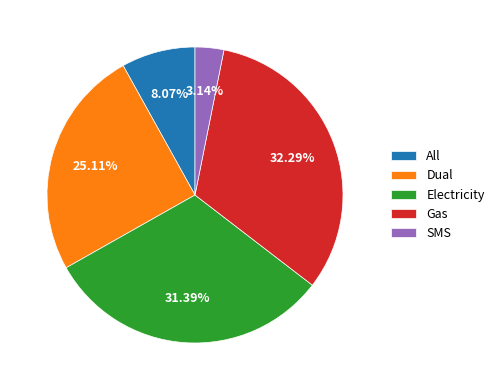

Which has a higher value, All or Electricity?

Electricity